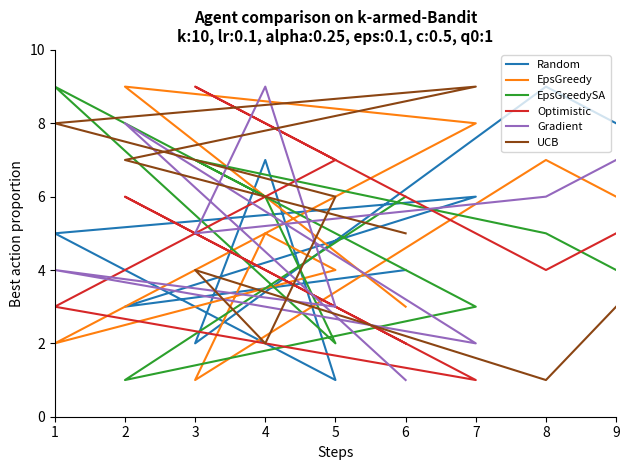

Where is the first local minimum for Gradient?

7